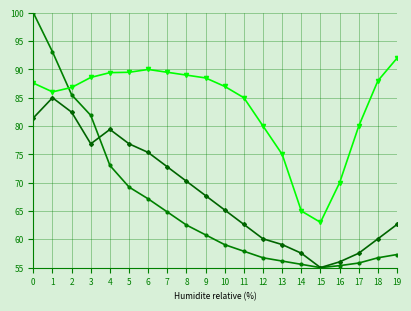

What is the total value across all series at 8?

221.8